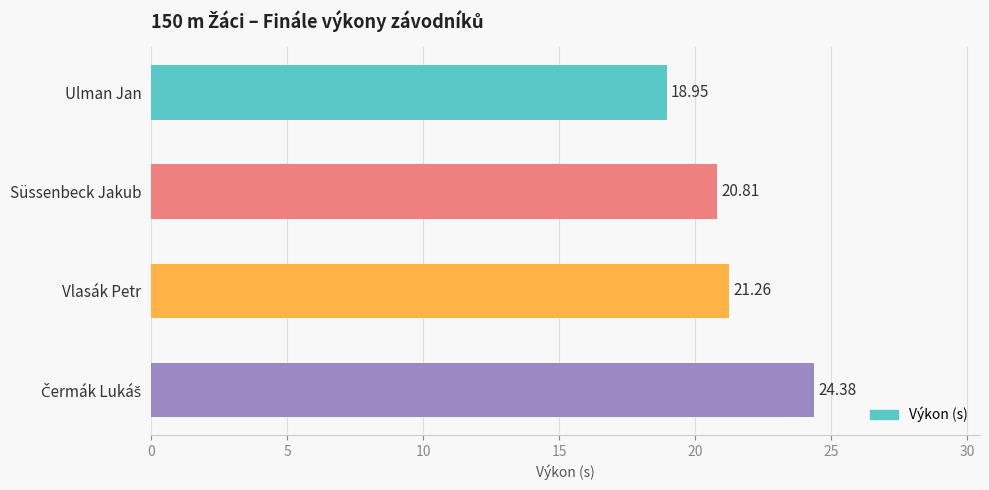

Between Vlasák Petr and Ulman Jan, which is larger?

Vlasák Petr